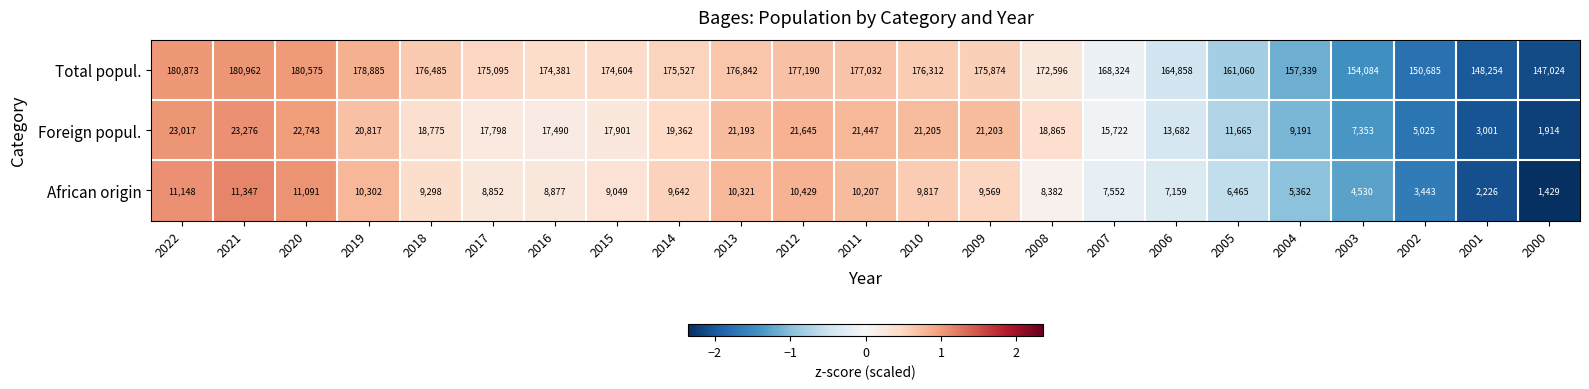

The value of Total popul. at 2008 is 172596. True or false?

True